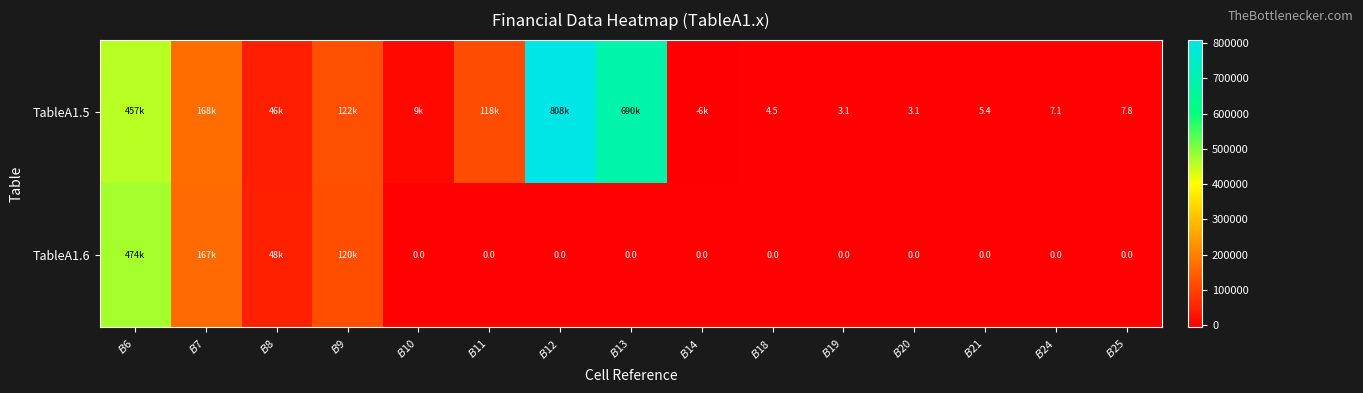

What is the spread (max minus min) of values at $B$8?

2055.6